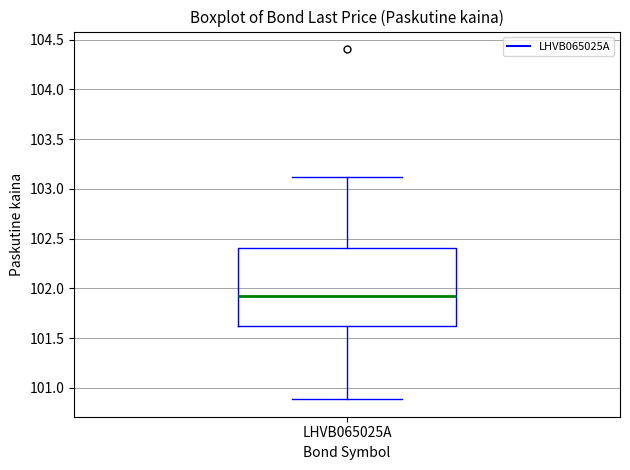

Read this box plot against the y-axis: the position of the median line, the range covered by the box, and the ends of both whiskers. The values are not printed on the chart, so give them approximately, as read against the axis.

median 101.95, box 101.60 to 102.40, whiskers 100.90 to 103.10